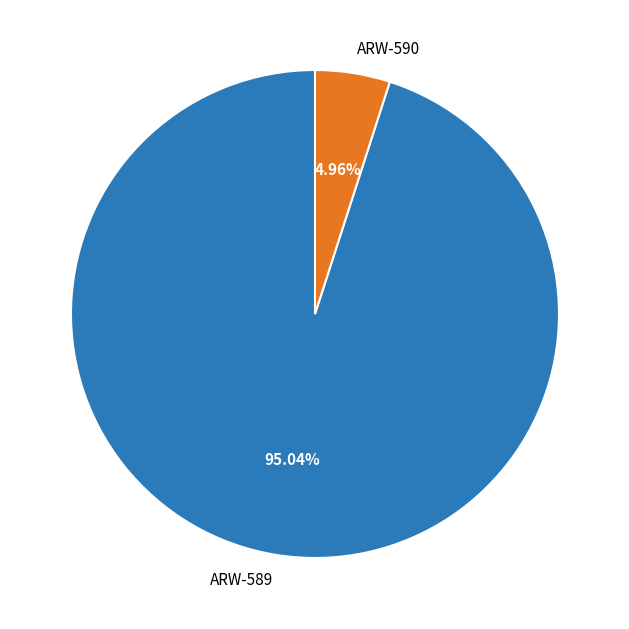

To the nearest percent, what is the average slice percentage?

50%